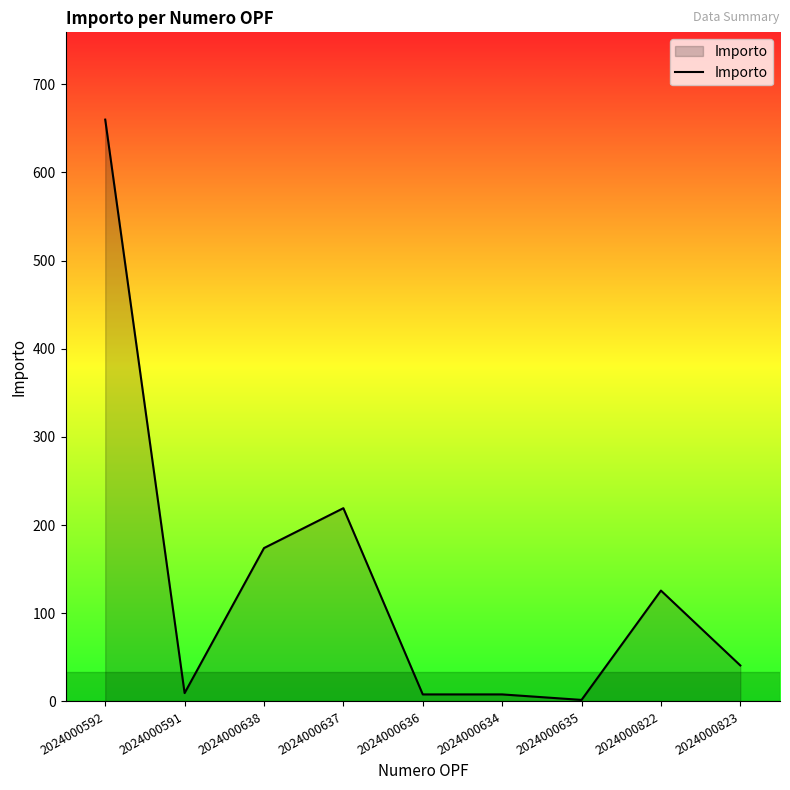

At which category does the data reach its first local peak?

2024000637